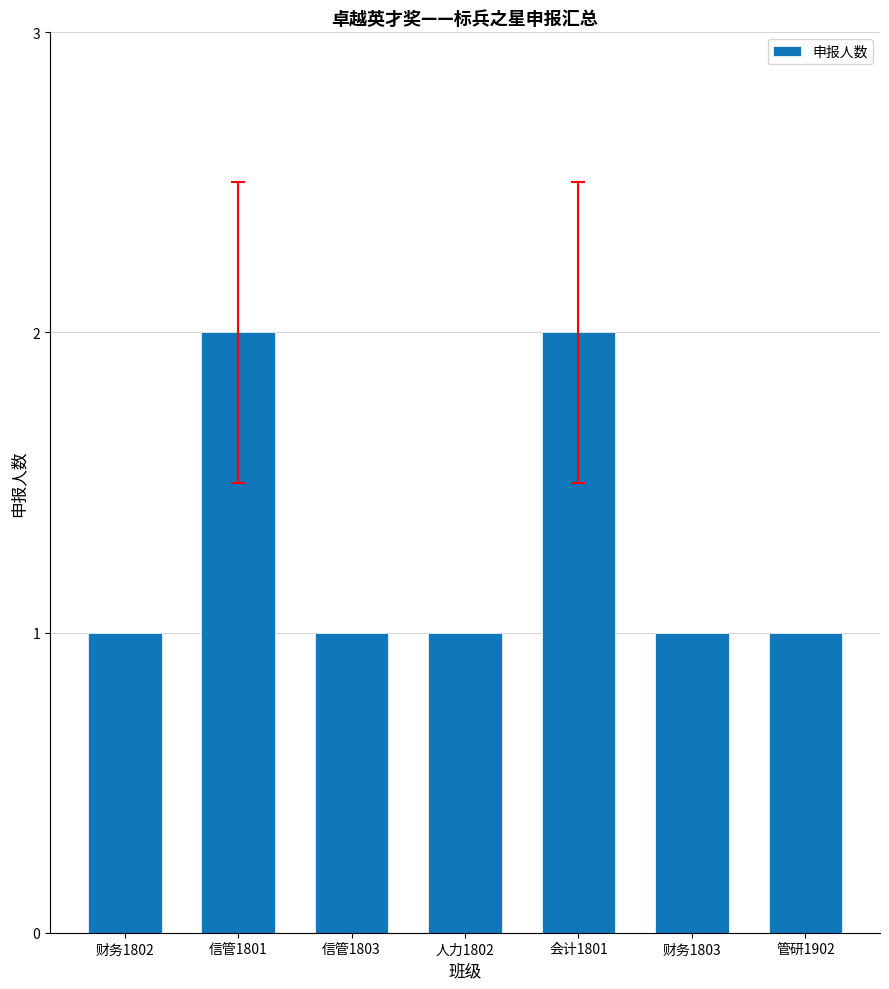

Reading right to left, what are all the values shown in this chart?

管研1902=1	财务1803=1	会计1801=2	人力1802=1	信管1803=1	信管1801=2	财务1802=1